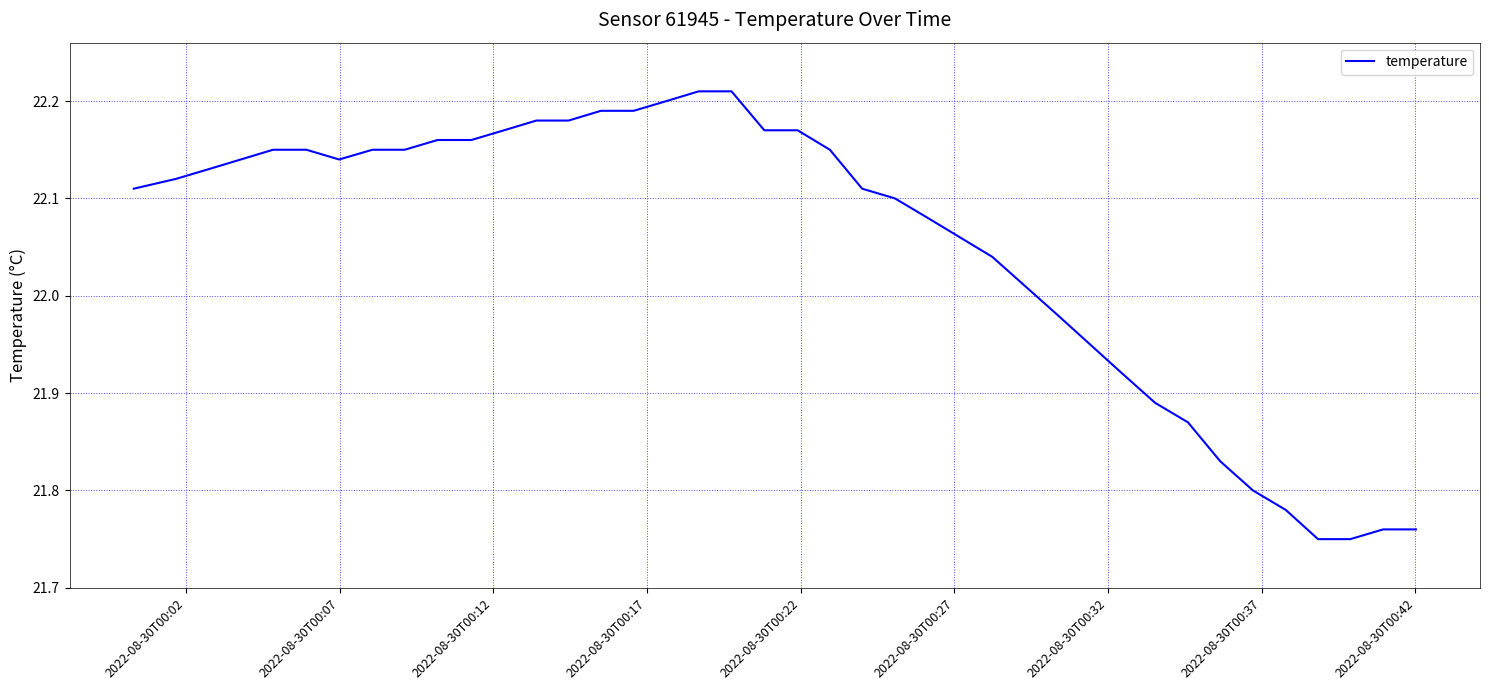

What is the value of the 8th point from the left?

22.1